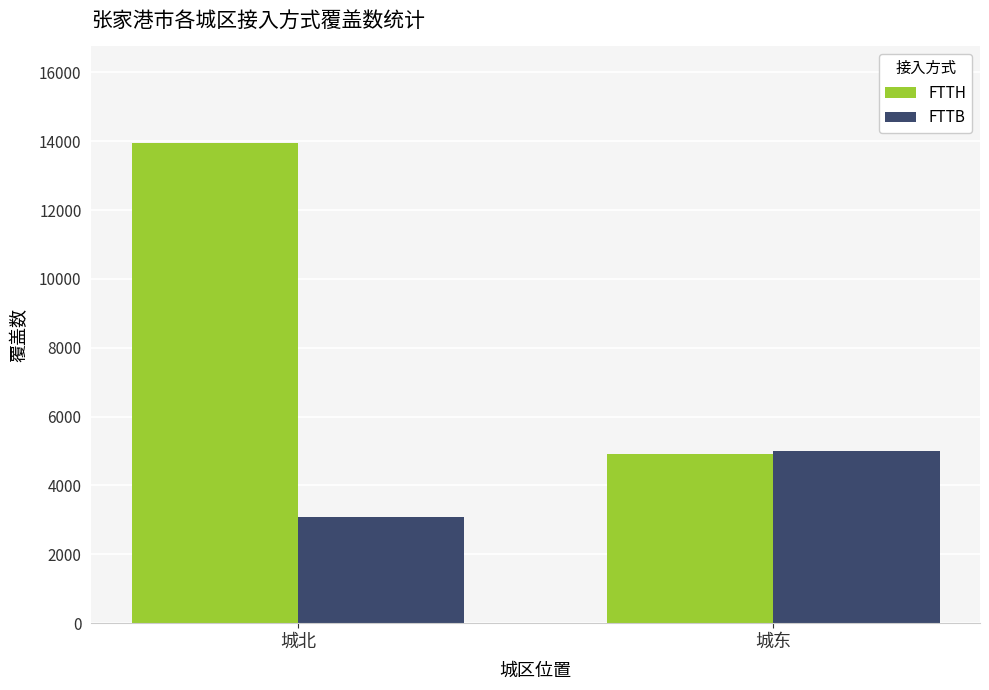

Is the value of FTTB at 城东 greater than the value of FTTH at 城北?

No